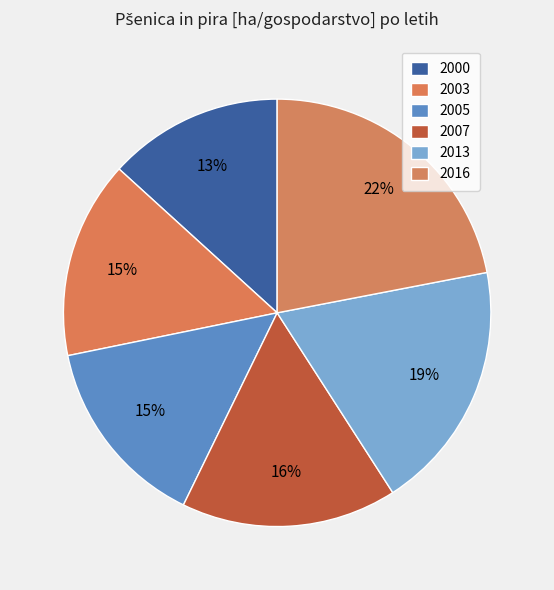

Does 2007 represent more than half of the total?

No